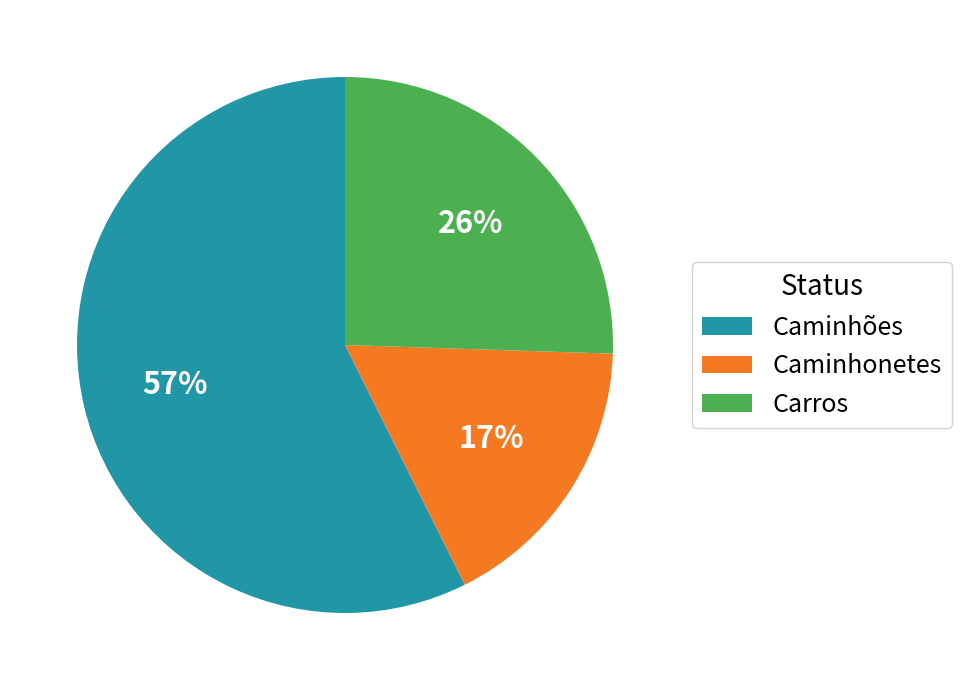

What percentage is the Carros slice, to the nearest percent?

26%